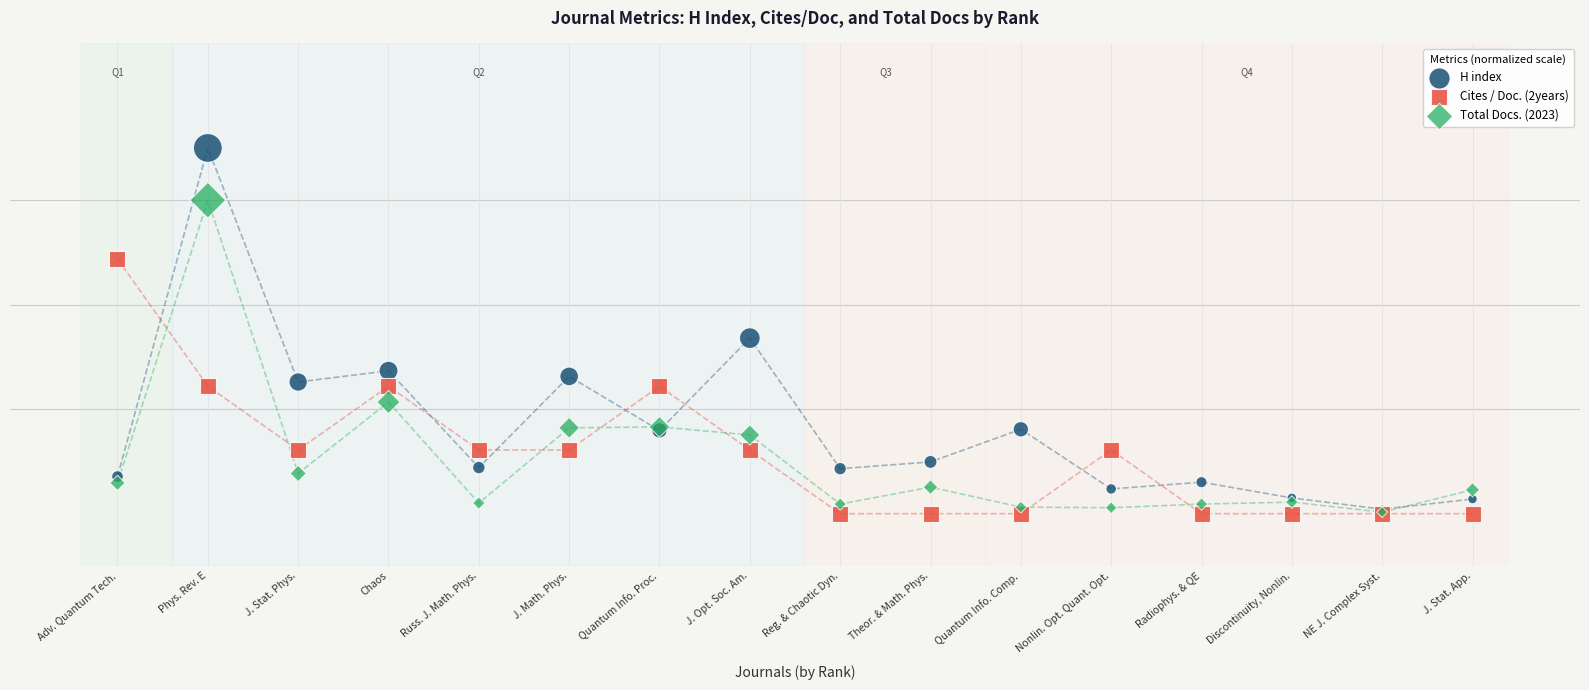

What are all the series names shown in the legend?

H index, Cites / Doc. (2years), Total Docs. (2023)